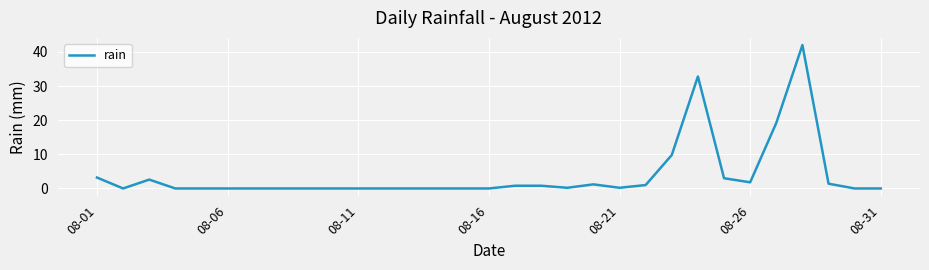

What is the greatest value displayed?

42.0